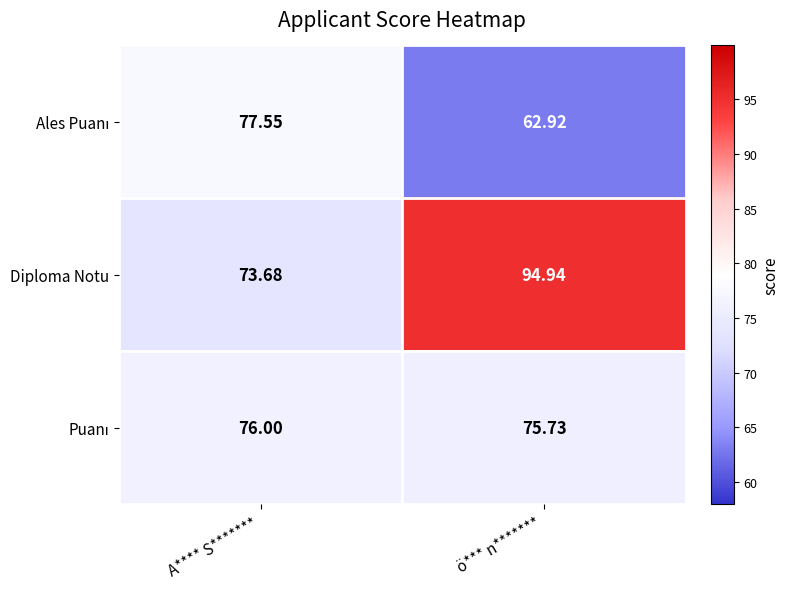

At which label does Diploma Notu reach its minimum?

A**** S*******